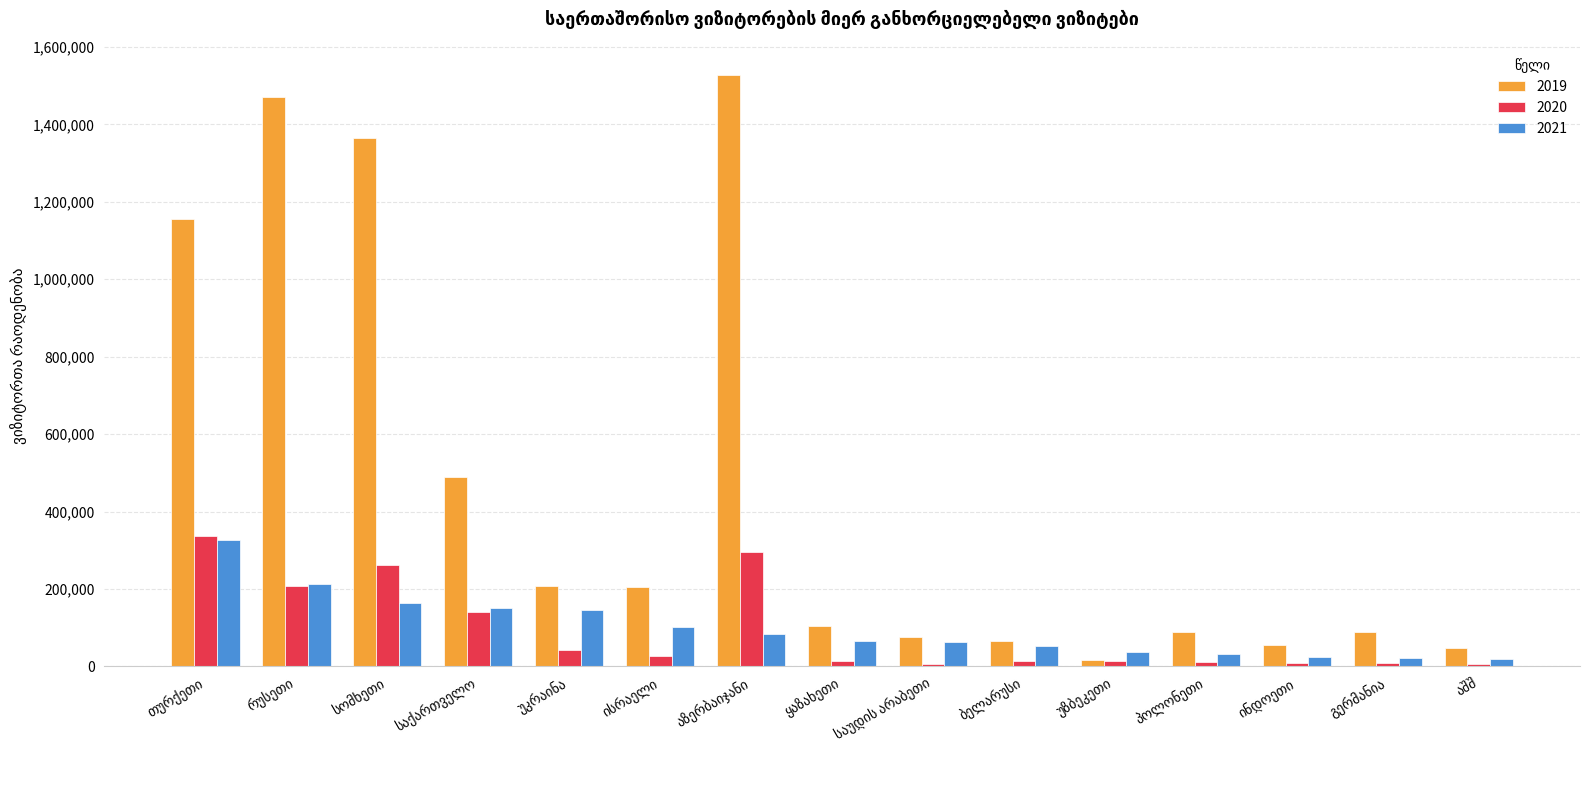

Which series has the largest total across all categories?

2019